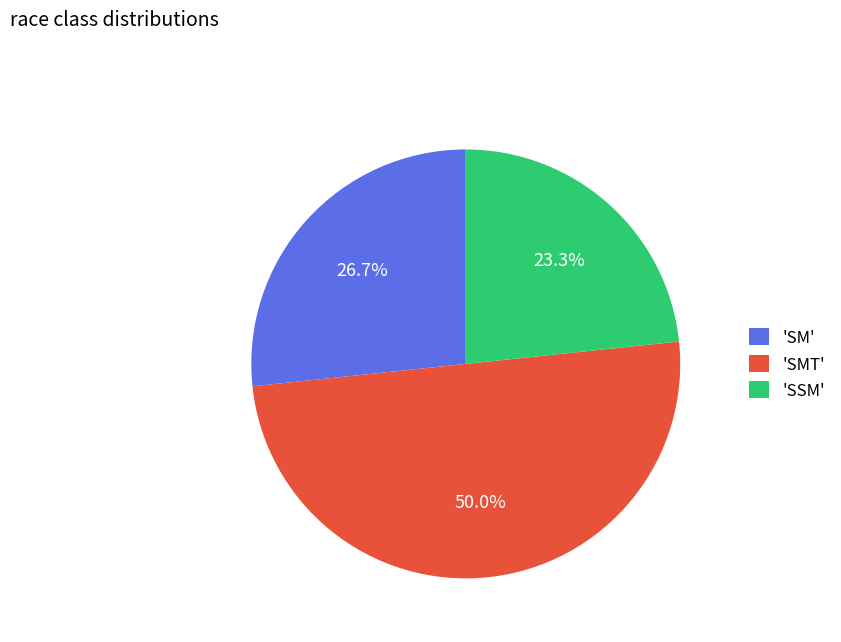

What is the ratio of the value at 'SSM' to the value at 'SMT'?

0.5